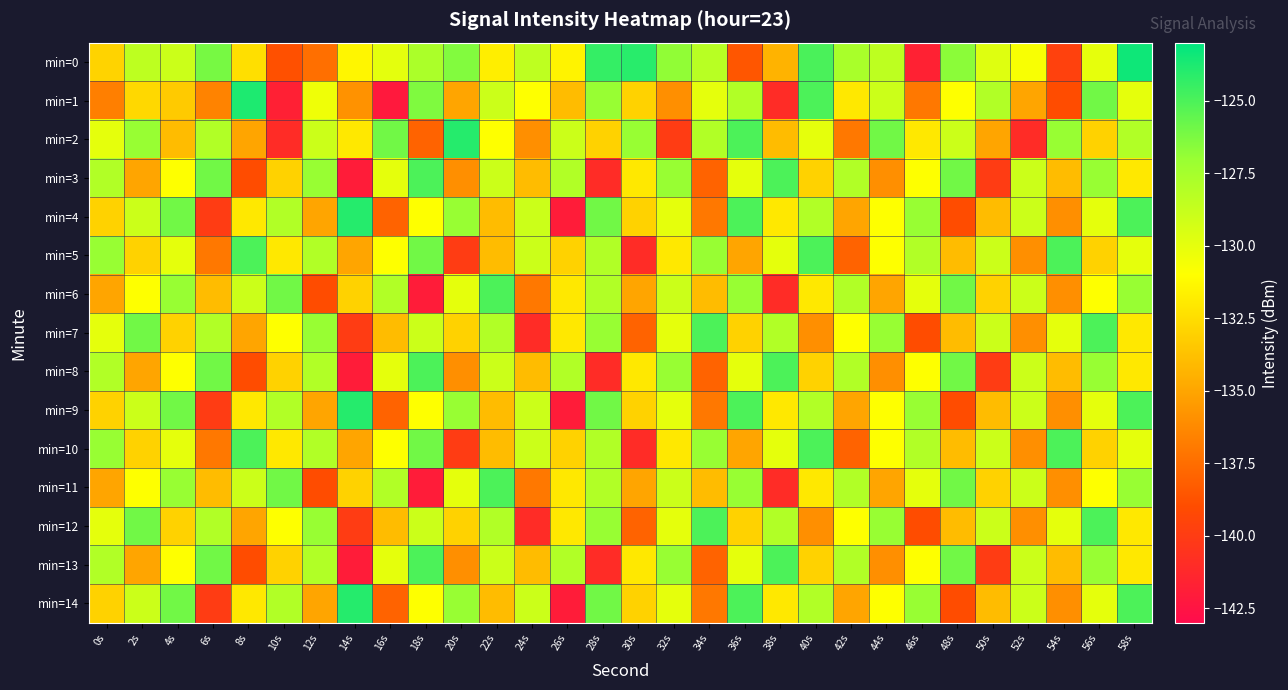

What is the spread (max minus min) of values at 24s?

12.5